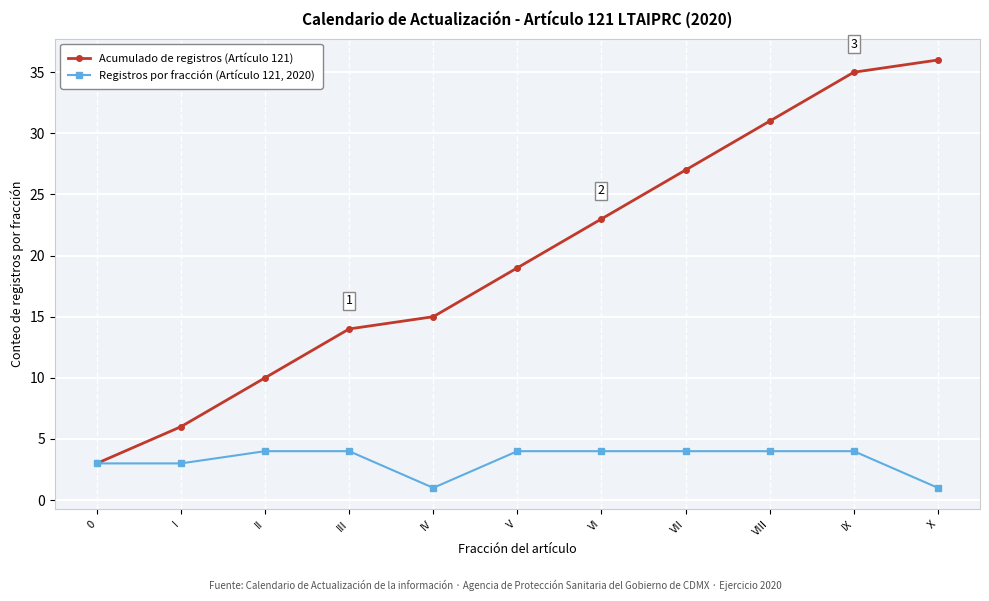

What is the highest value of the Acumulado de registros (Artículo 121) series?

36